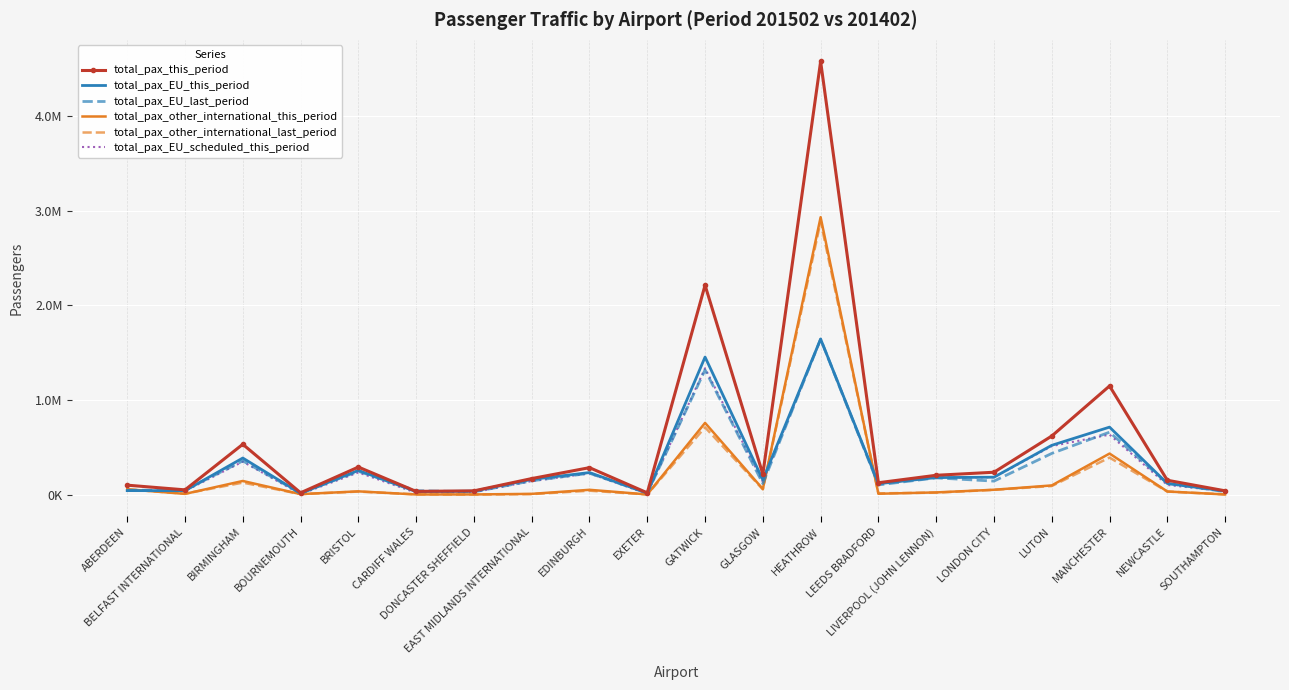

Rank the categories by total_pax_EU_this_period value from highest to lowest.

HEATHROW, GATWICK, MANCHESTER, LUTON, BIRMINGHAM, BRISTOL, EDINBURGH, LONDON CITY, LIVERPOOL (JOHN LENNON), EAST MIDLANDS INTERNATIONAL, GLASGOW, NEWCASTLE, LEEDS BRADFORD, ABERDEEN, BELFAST INTERNATIONAL, SOUTHAMPTON, DONCASTER SHEFFIELD, CARDIFF WALES, EXETER, BOURNEMOUTH